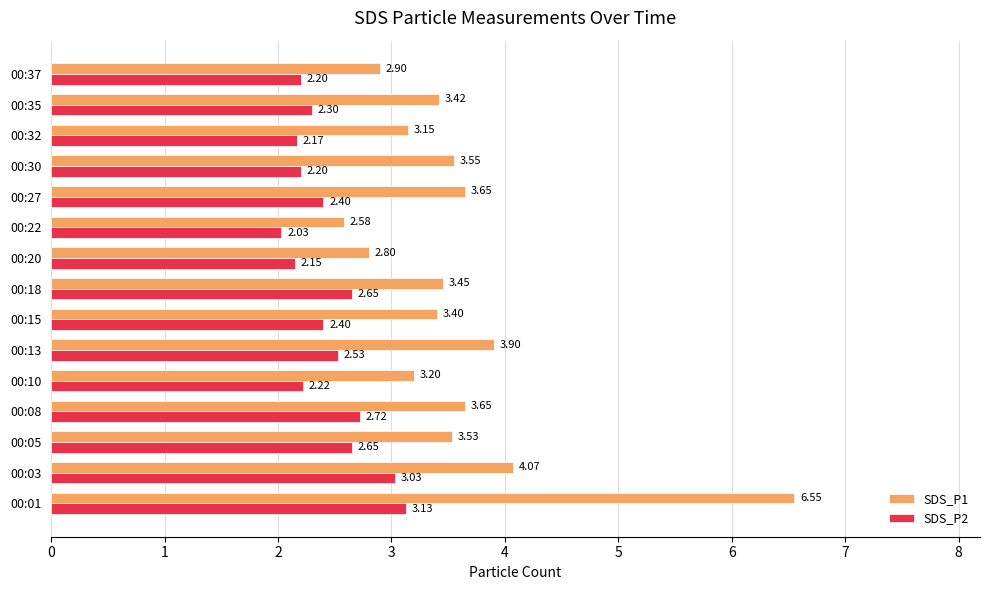

What is the sum of the SDS_P1 values at 00:10 and 00:05?

6.7